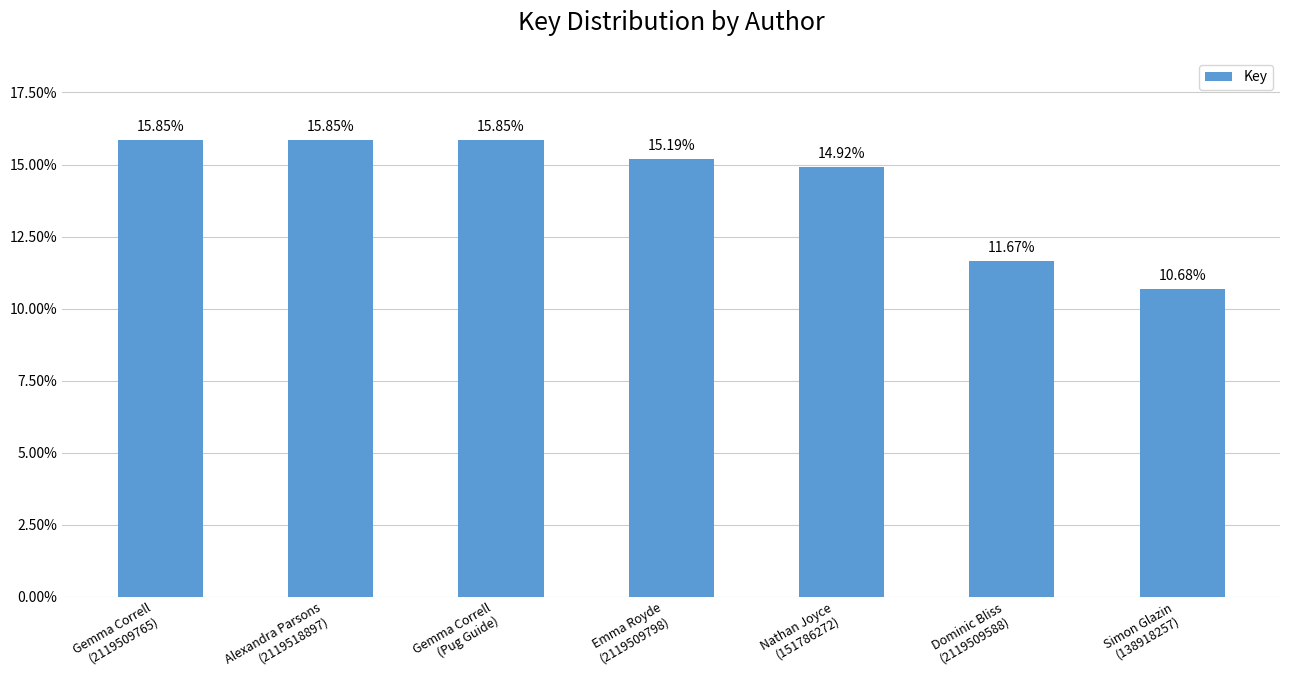

Are the bars horizontal?

No